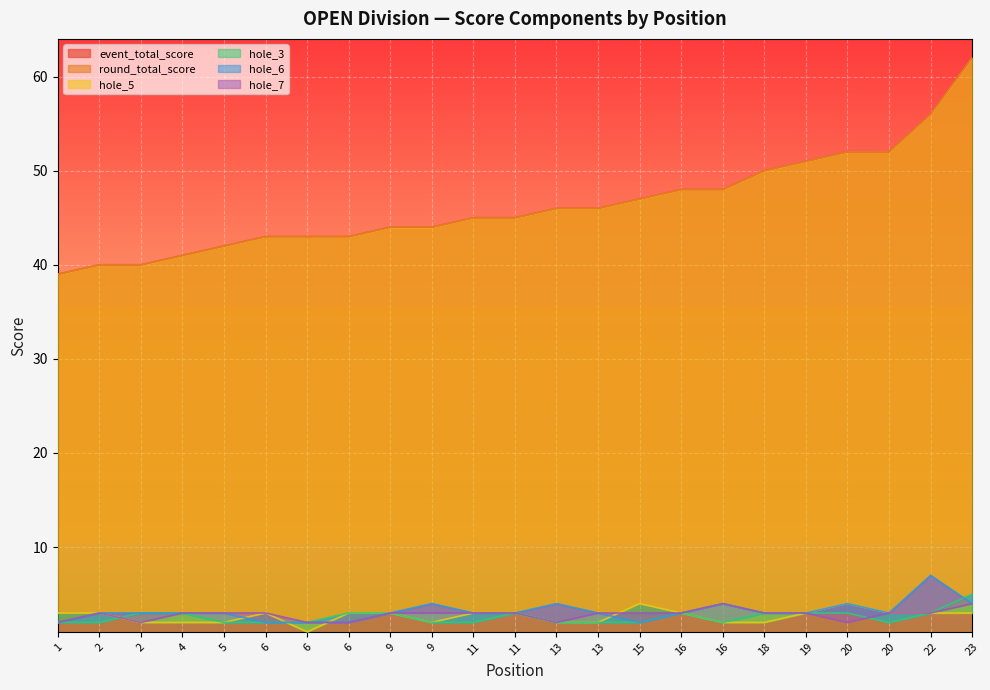

What is the difference between the maximum and second lowest values in the hole_7 series?

2